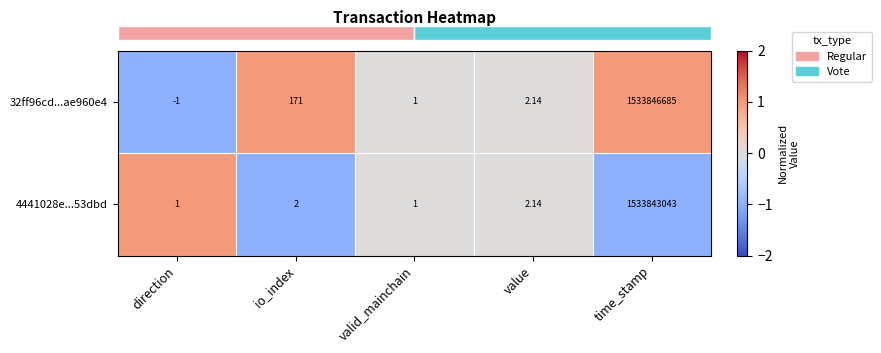

At which label does 32ff96cd...ae960e4 reach its peak?

time_stamp